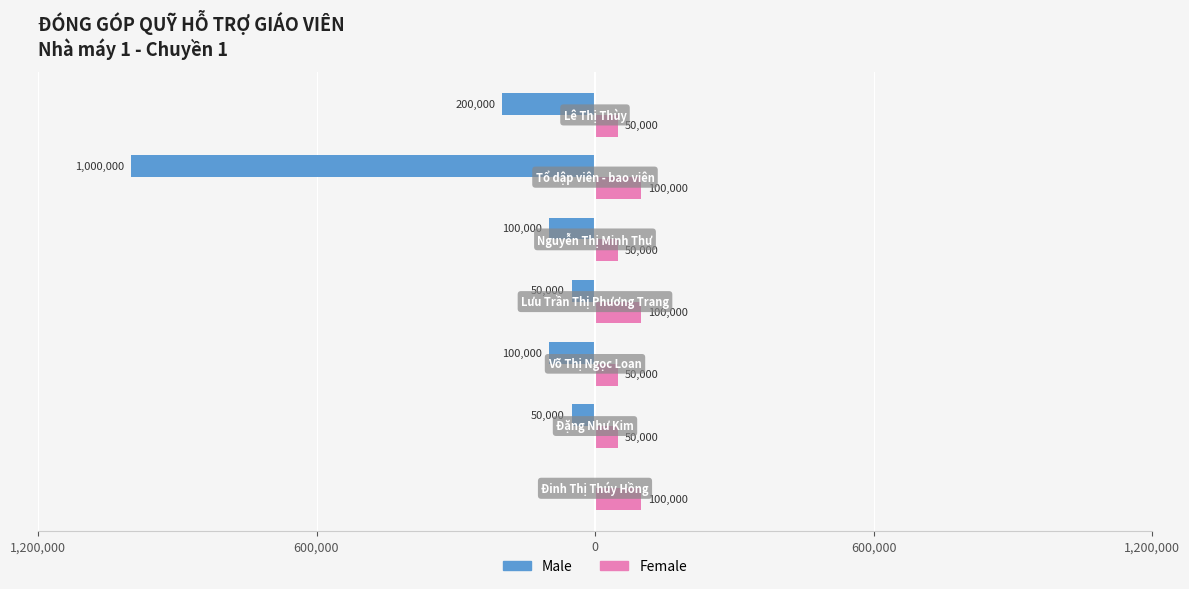

Reading right to left, transcribe all the data shown in this chart.

Male: -200000	-1000000	-100000	-50000	-100000	-50000	0
Female: 50000	100000	50000	100000	50000	50000	100000